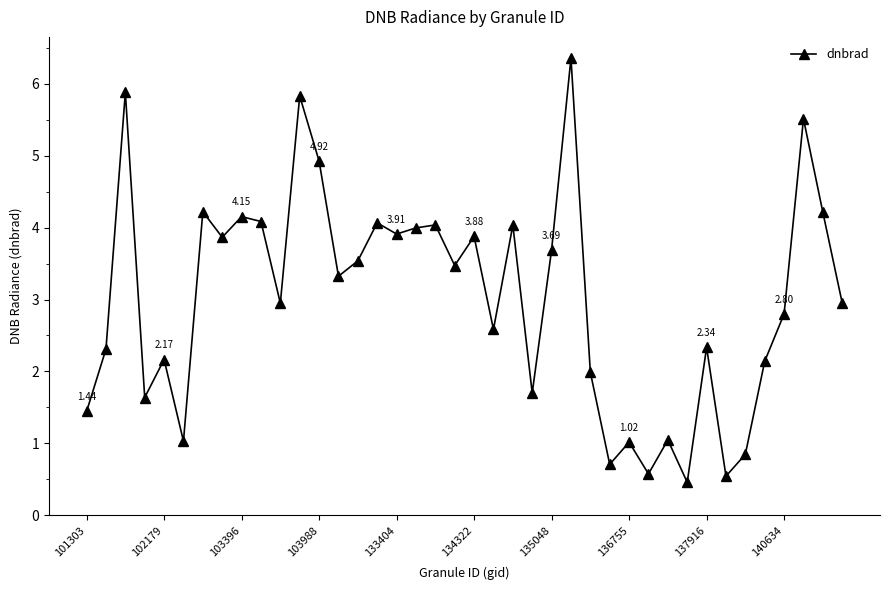

How many points are lower than both their immediate neighbors (excluding endpoints)?

13